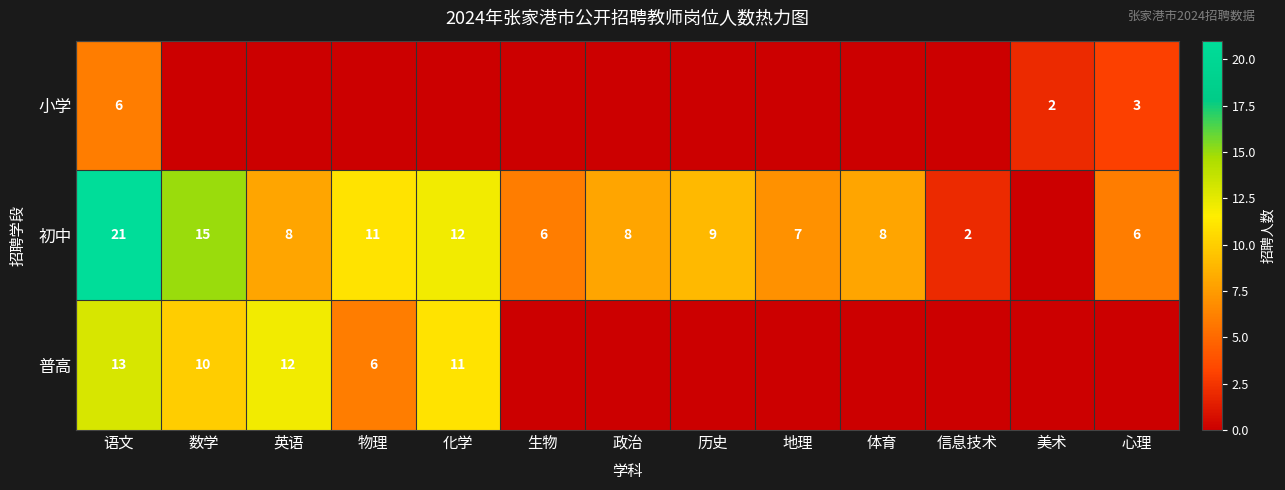

The value of 普高 at 化学 is 11. True or false?

True